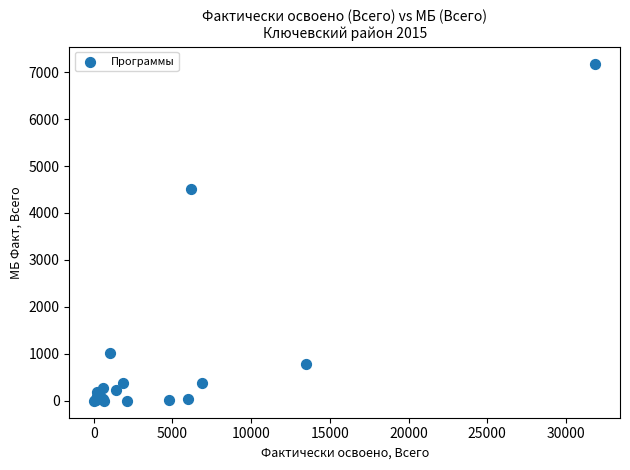

What Y value in the scatter plot is closest to 3590?

4519.6